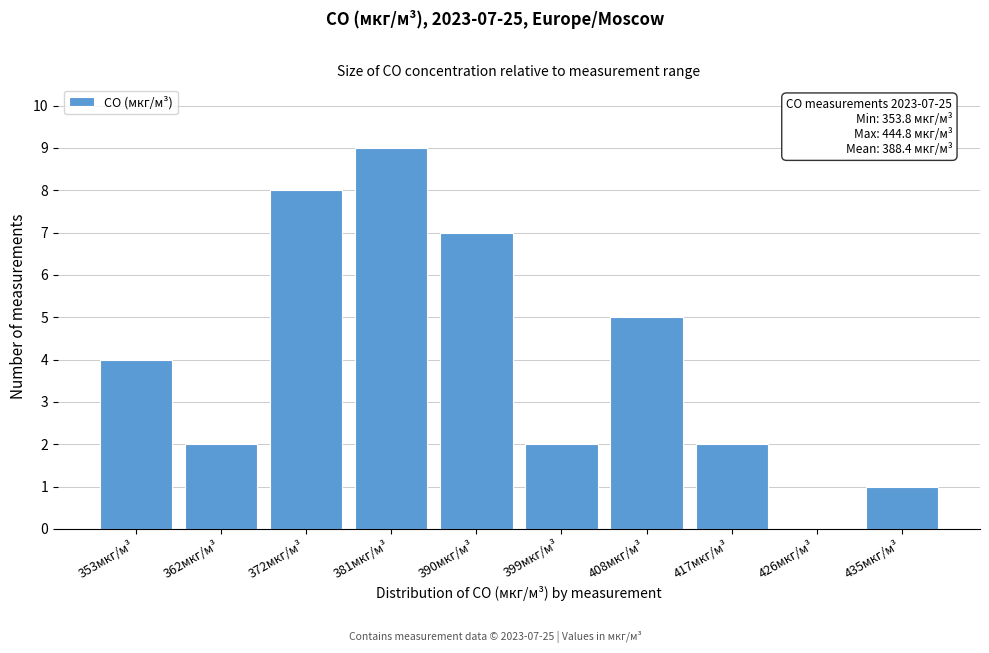

Reading right to left, list all the values displayed in this chart.

435мкг/м³=1	426мкг/м³=0	417мкг/м³=2	408мкг/м³=5	399мкг/м³=2	390мкг/м³=7	381мкг/м³=9	372мкг/м³=8	362мкг/м³=2	353мкг/м³=4